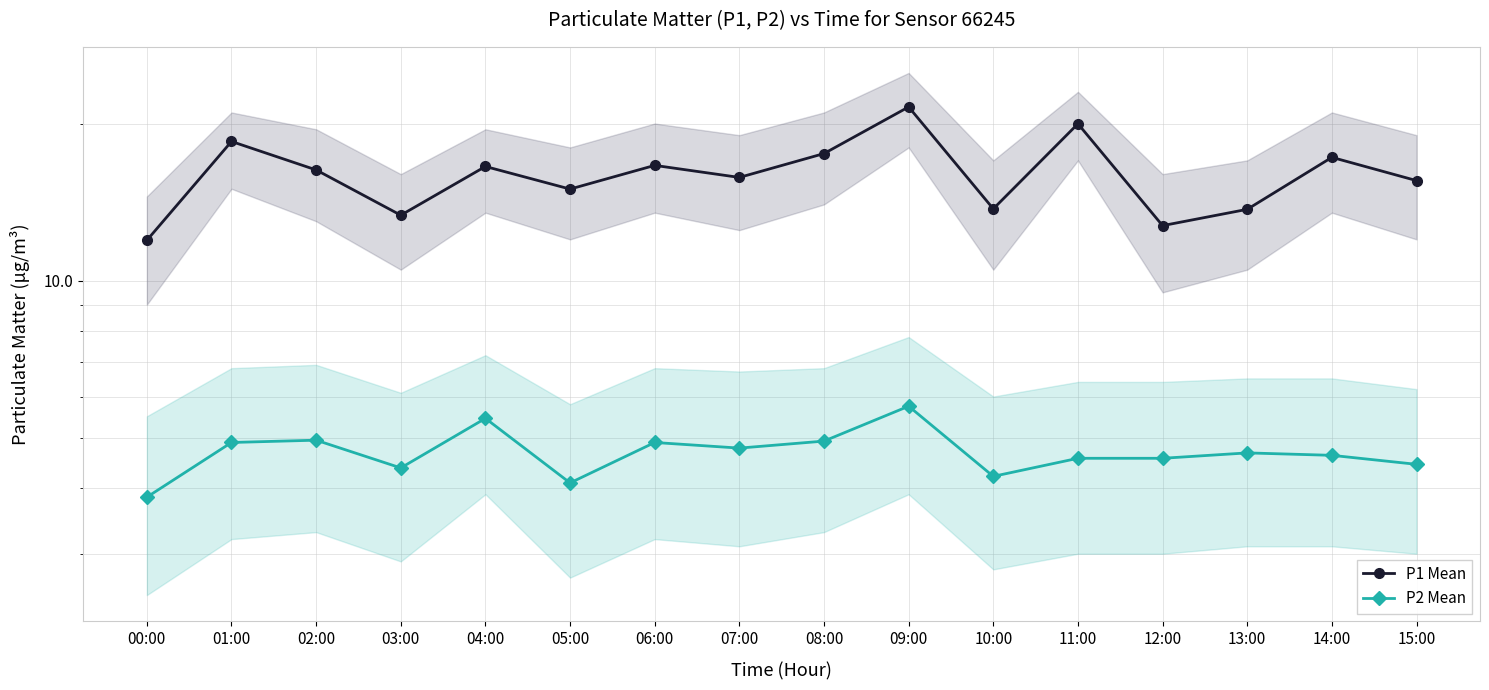

Rank the series at 03:00 from lowest to highest value.

P2 Mean, P1 Mean